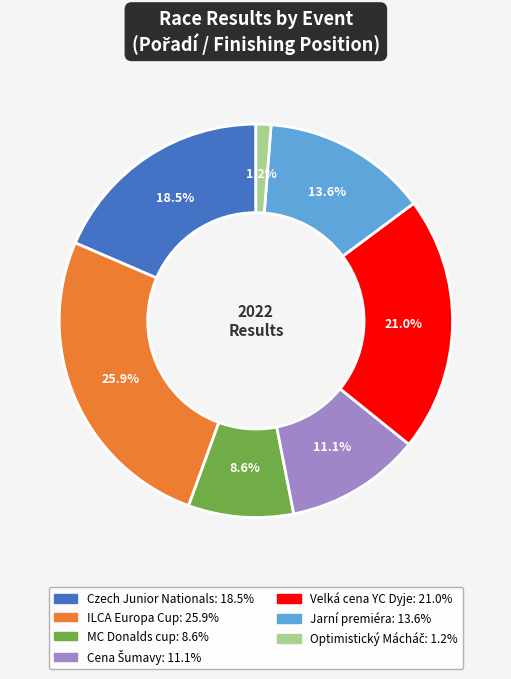

Between Velká cena YC Dyje and ILCA Europa Cup, which is larger?

ILCA Europa Cup